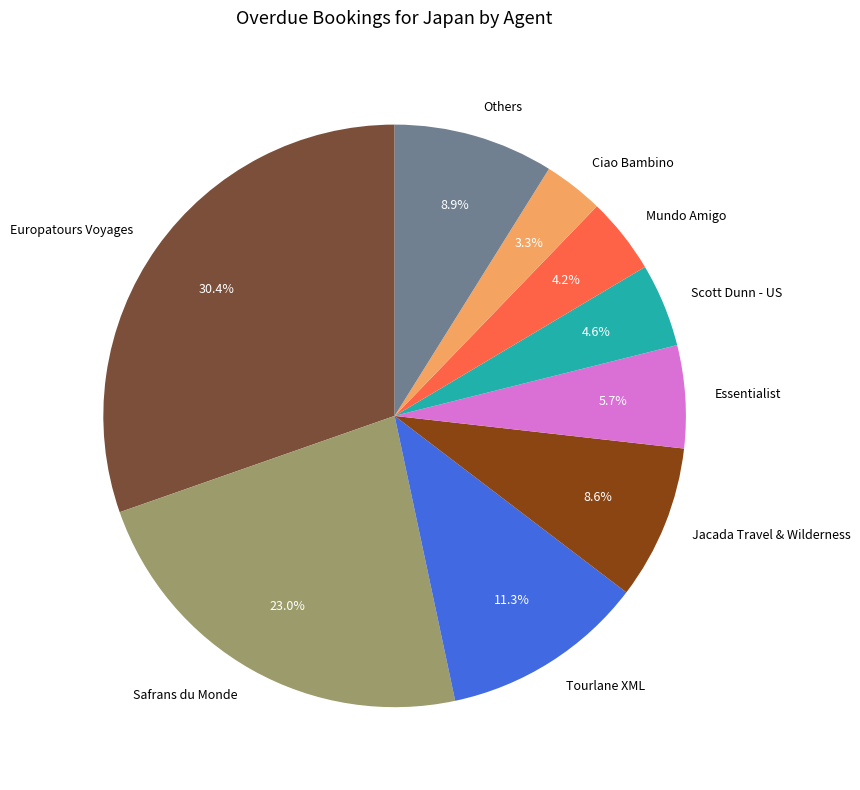

To the nearest percent, what is the average slice percentage?

11%